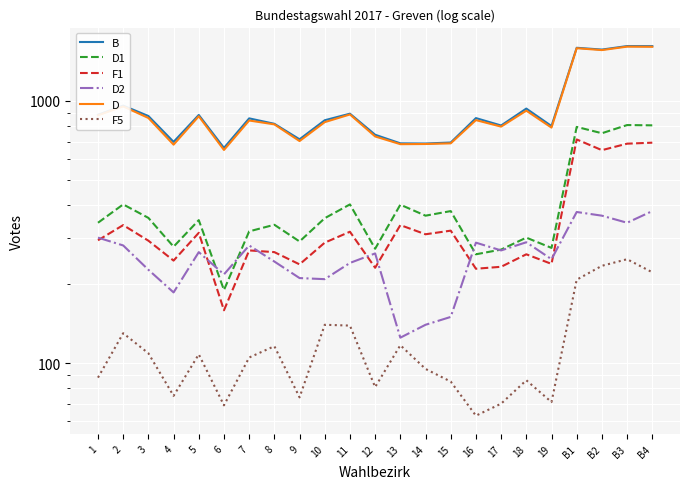

Reading left to right, what are all the values shown in this chart?

B: 1=886	2=960	3=876	4=698	5=884	6=662	7=858	8=818	9=714	10=844	11=894	12=743	13=689	14=688	15=694	16=860	17=806	18=935	19=802	B1=1595	B2=1570	B3=1619	B4=1618
D1: 1=343	2=403	3=358	4=278	5=351	6=190	7=318	8=337	9=291	10=357	11=403	12=273	13=402	14=365	15=380	16=260	17=271	18=301	19=275	B1=796	B2=753	B3=809	B4=807
F1: 1=294	2=336	3=293	4=246	5=314	6=159	7=269	8=265	9=238	10=288	11=317	12=231	13=336	14=310	15=320	16=229	17=233	18=260	19=239	B1=713	B2=649	B3=687	B4=693
D2: 1=301	2=281	3=227	4=186	5=265	6=218	7=281	8=244	9=211	10=209	11=241	12=262	13=125	14=140	15=150	16=288	17=269	18=289	19=249	B1=377	B2=365	B3=343	B4=380
D: 1=881	2=953	3=861	4=681	5=874	6=650	7=842	8=814	9=703	10=830	11=888	12=732	13=684	14=685	15=689	16=845	17=798	18=918	19=791	B1=1589	B2=1563	B3=1611	B4=1609
F5: 1=88	2=130	3=109	4=75	5=108	6=69	7=105	8=116	9=74	10=140	11=139	12=81	13=117	14=95	15=85	16=63	17=70	18=86	19=71	B1=208	B2=235	B3=249	B4=222